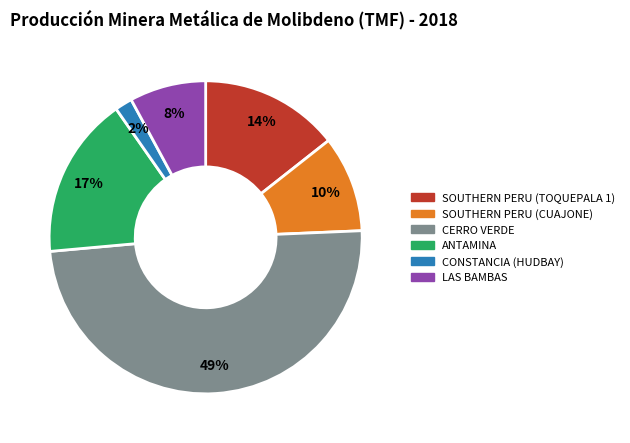

Is the sum of ANTAMINA and CERRO VERDE greater than half?

Yes